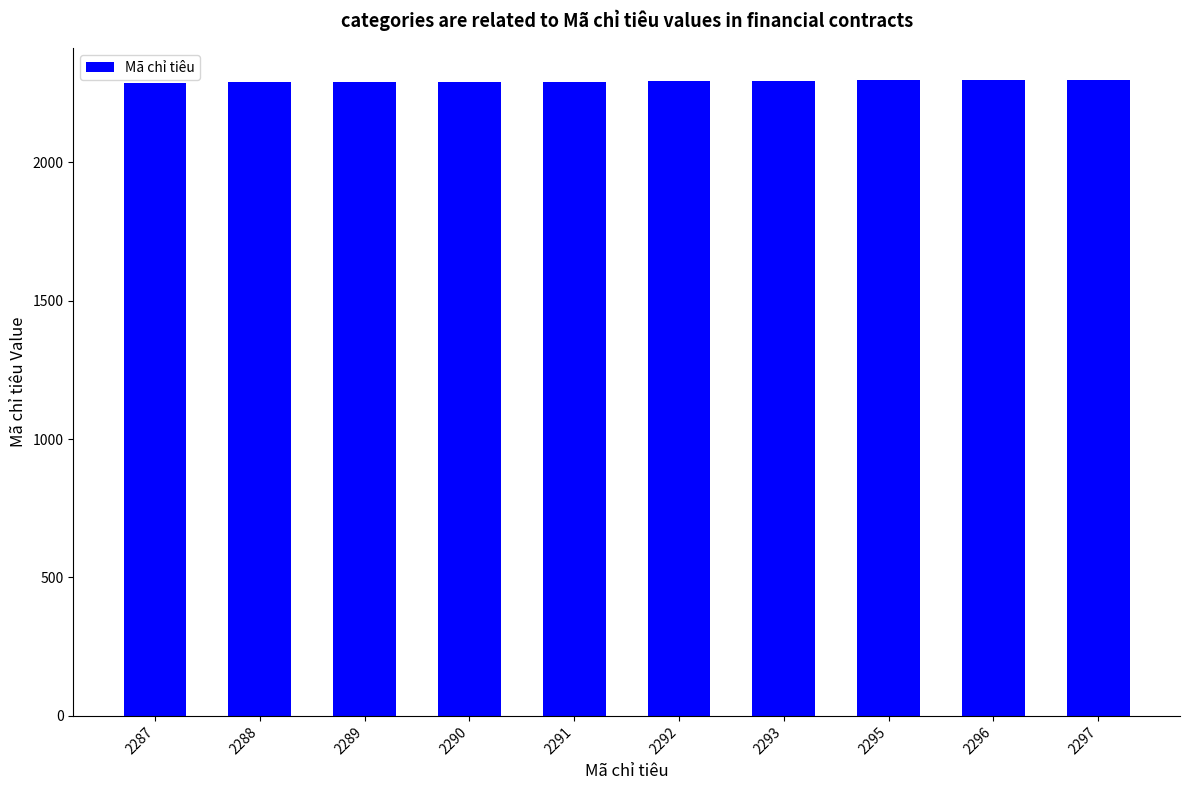

Count the number of categories in the chart.

10